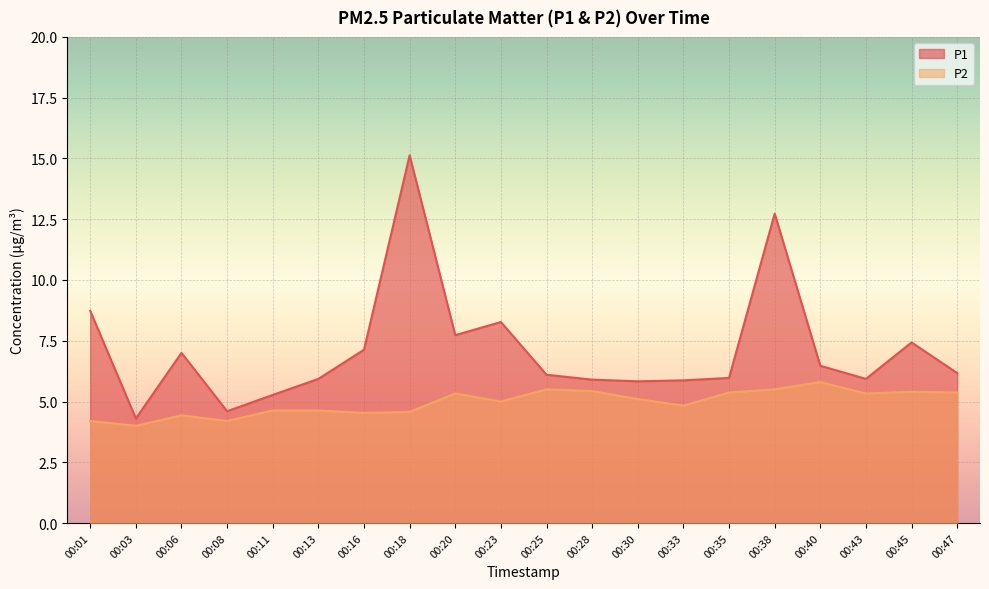

What is the value of the P2 point at the 12th from the left?

5.4